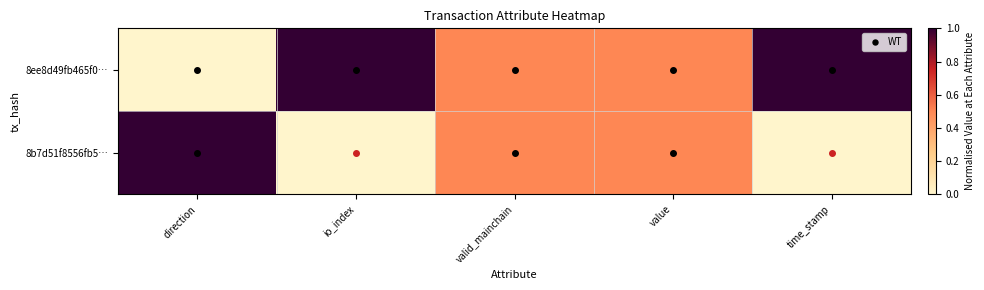

At how many categories does at least one series exceed 0?

5